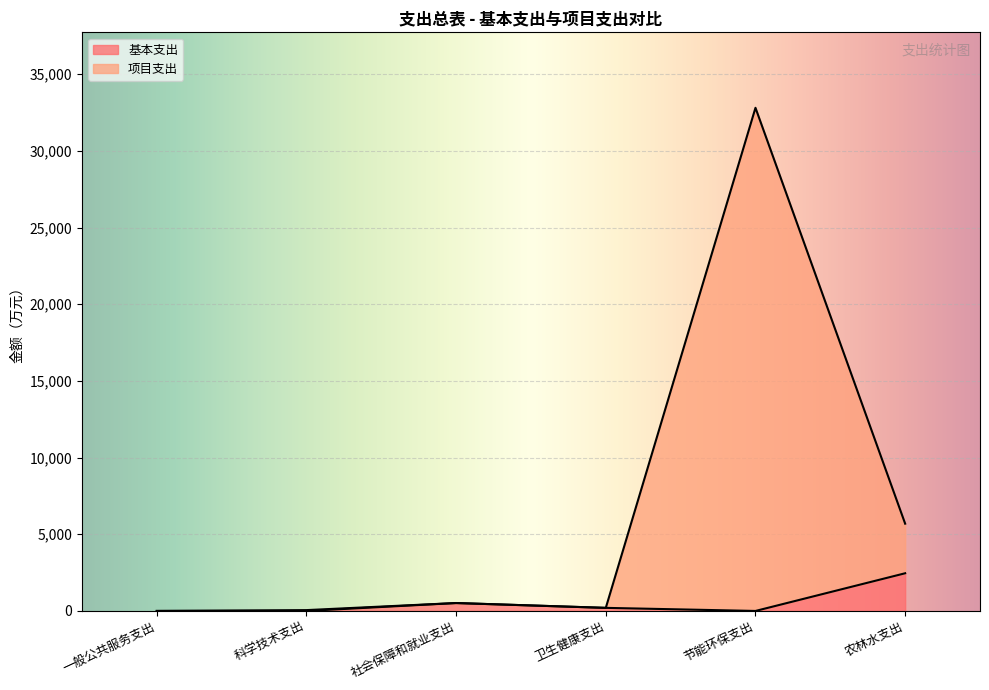

Which category has the lowest value across all series?

一般公共服务支出